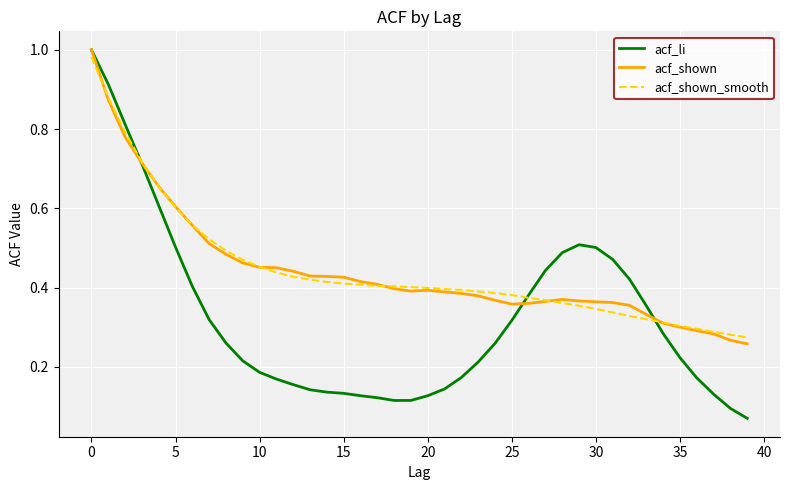

Which series has the widest spread of values?

acf_li